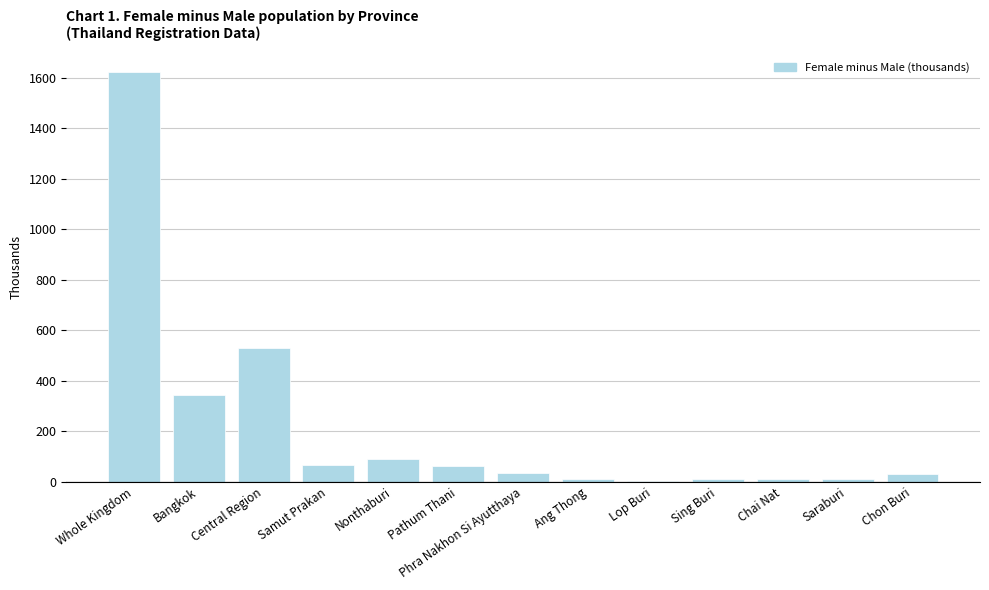

True or false: the data shows 1621.8 at Whole Kingdom.

True